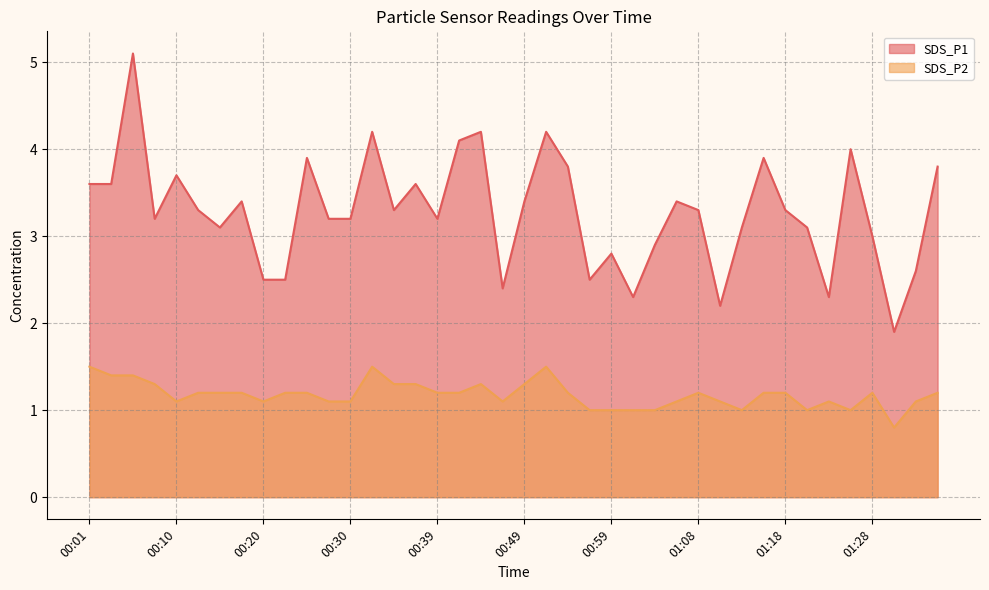

True or false: SDS_P1 has more than 0 points higher than both neighbors.

True